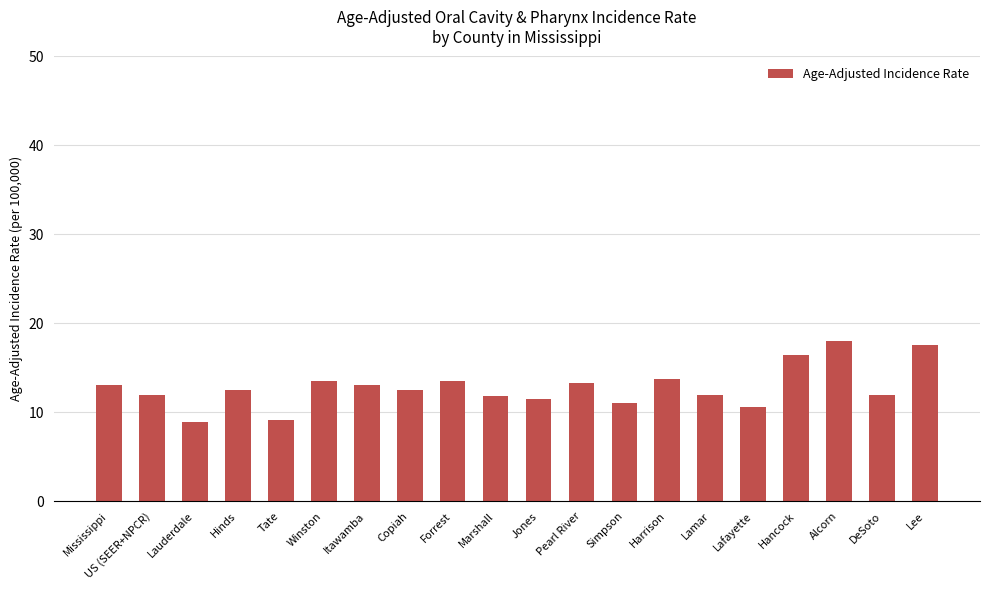

What is the approximate value at Forrest?

13.5